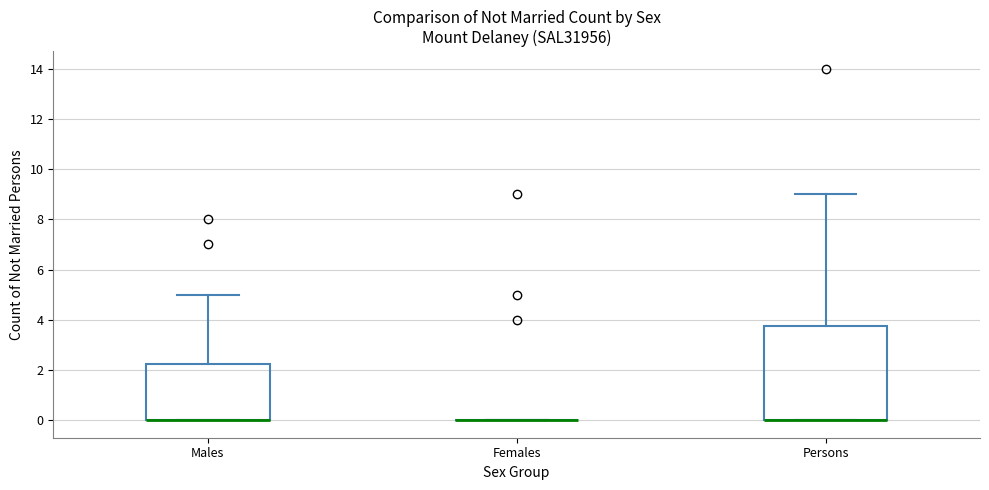

Where is the upper edge of the box for Persons on the y-axis? The values are not printed on the chart, so give them approximately, as read against the axis.

3.8